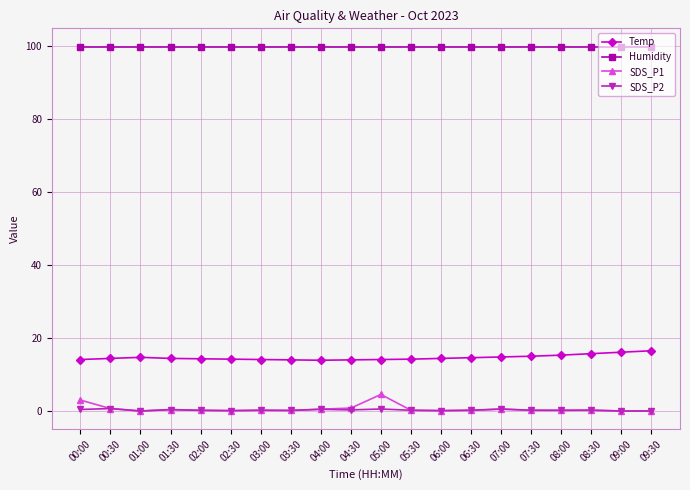

True or false: SDS_P1 has a value of 4.6 at 05:00.

True